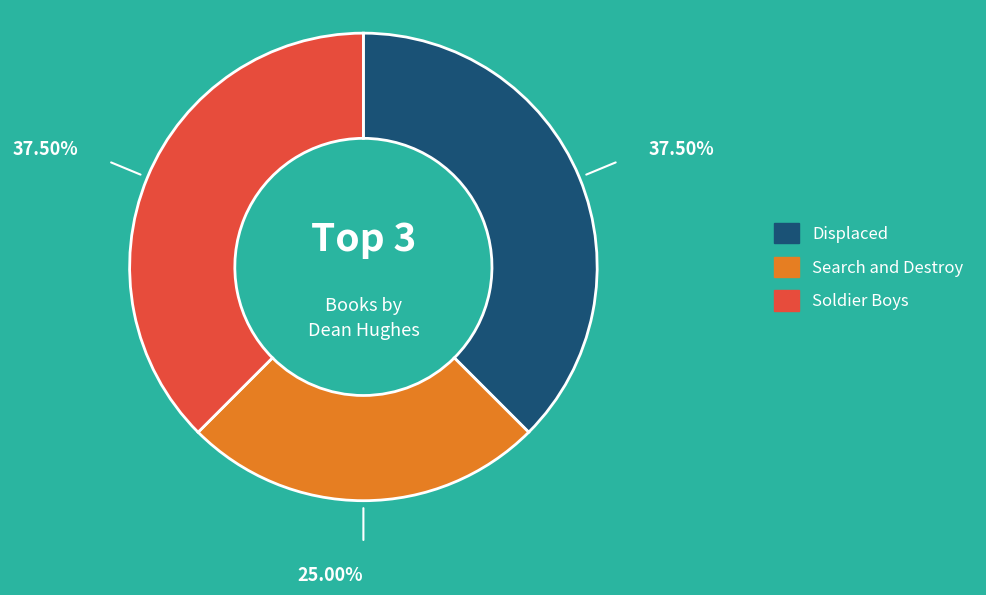

The Displaced slice represents 28% of the pie. True or false?

False